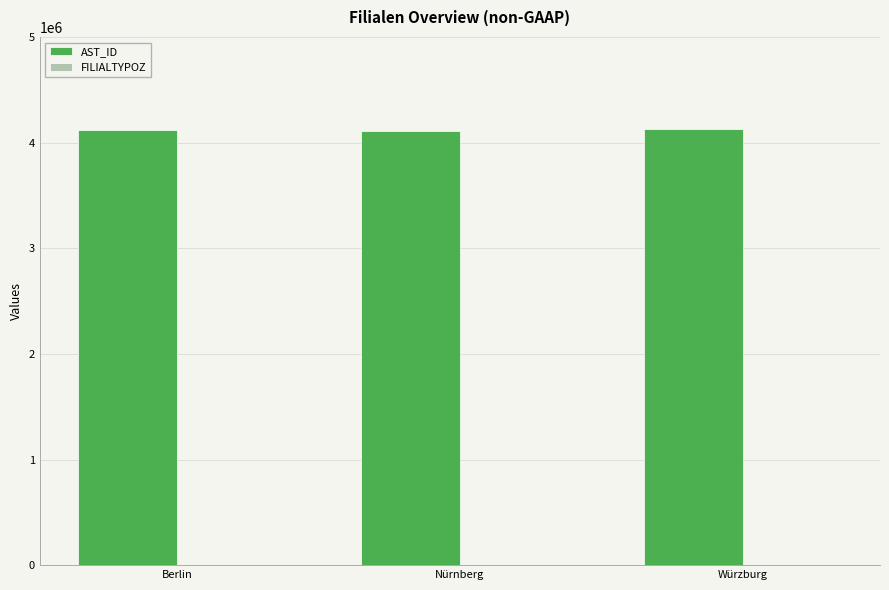

Are the bars horizontal?

No